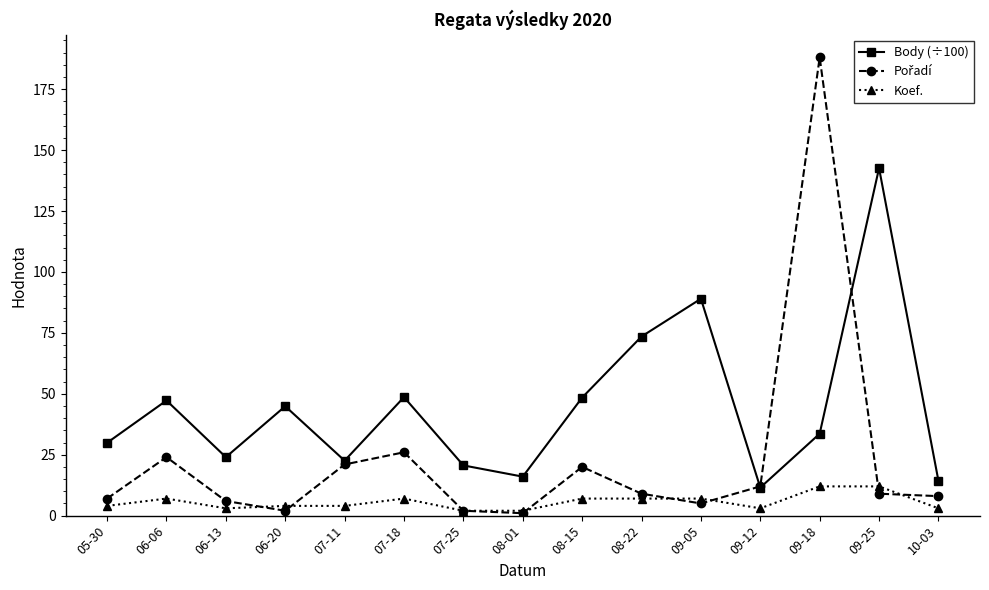

True or false: Body (÷100) and Koef. intersect in this chart.

False